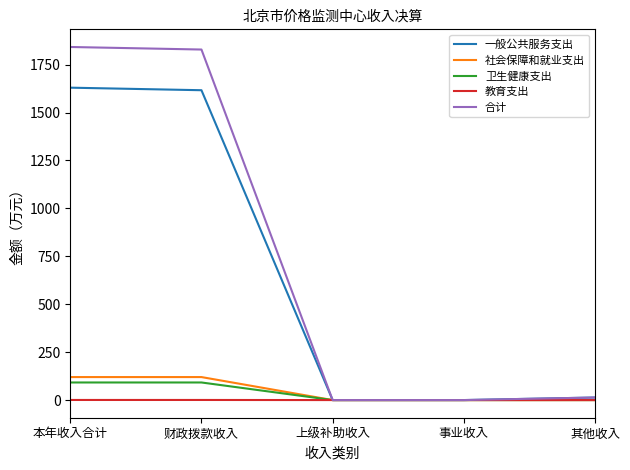

Is the value of 一般公共服务支出 at 本年收入合计 greater than the value of 卫生健康支出 at 财政拨款收入?

Yes